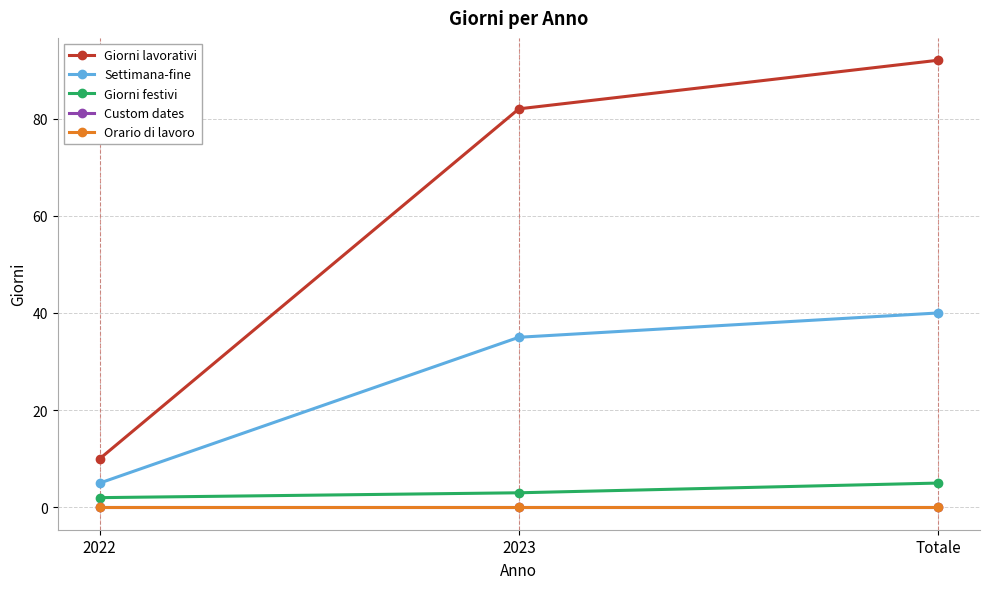

What is the label of the 1st point from the left?

2022